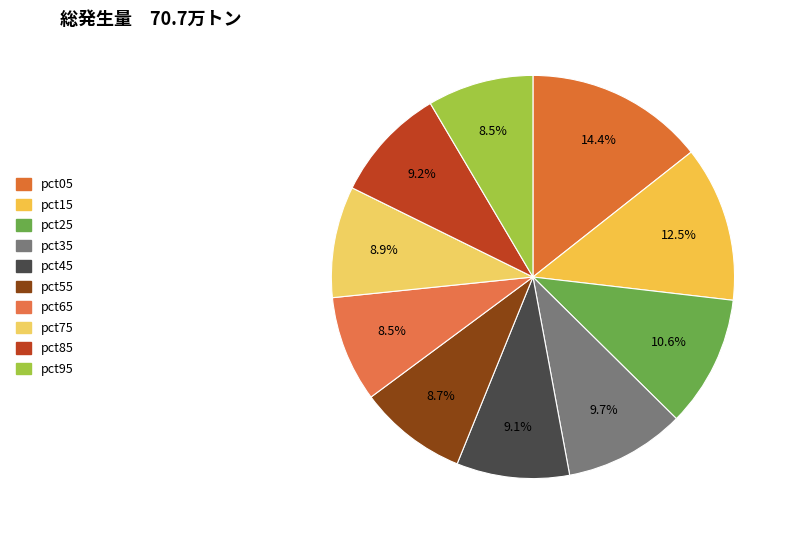

True or false: pct75 accounts for 1% of the total.

False